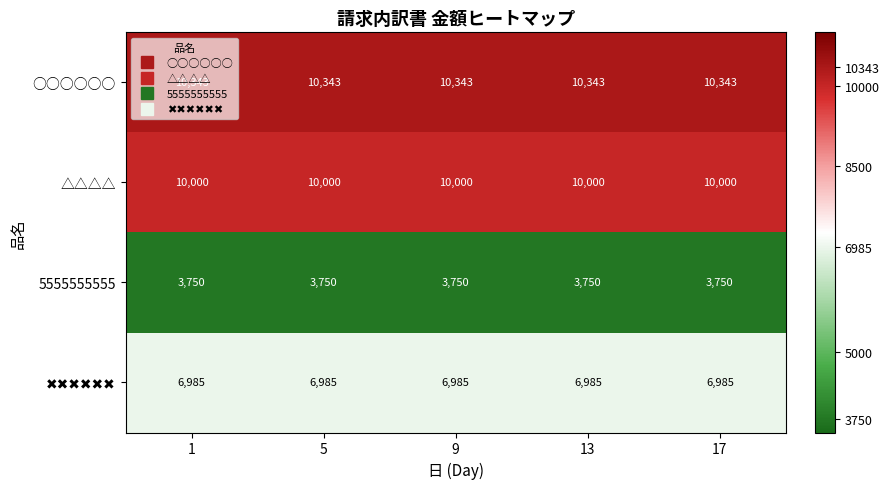

What is the smallest value displayed?

3750